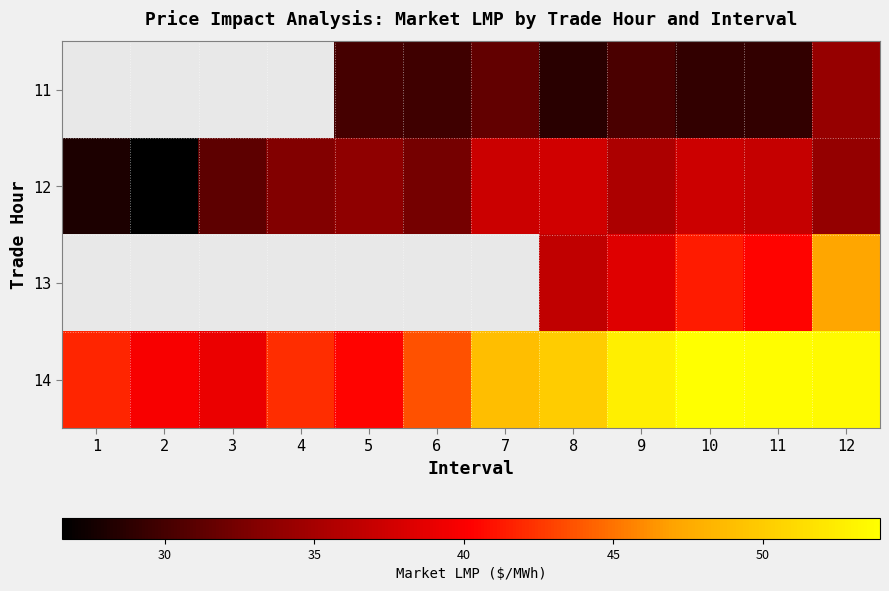

List the series in order of their overall mean, lowest first.

11, 12, 13, 14